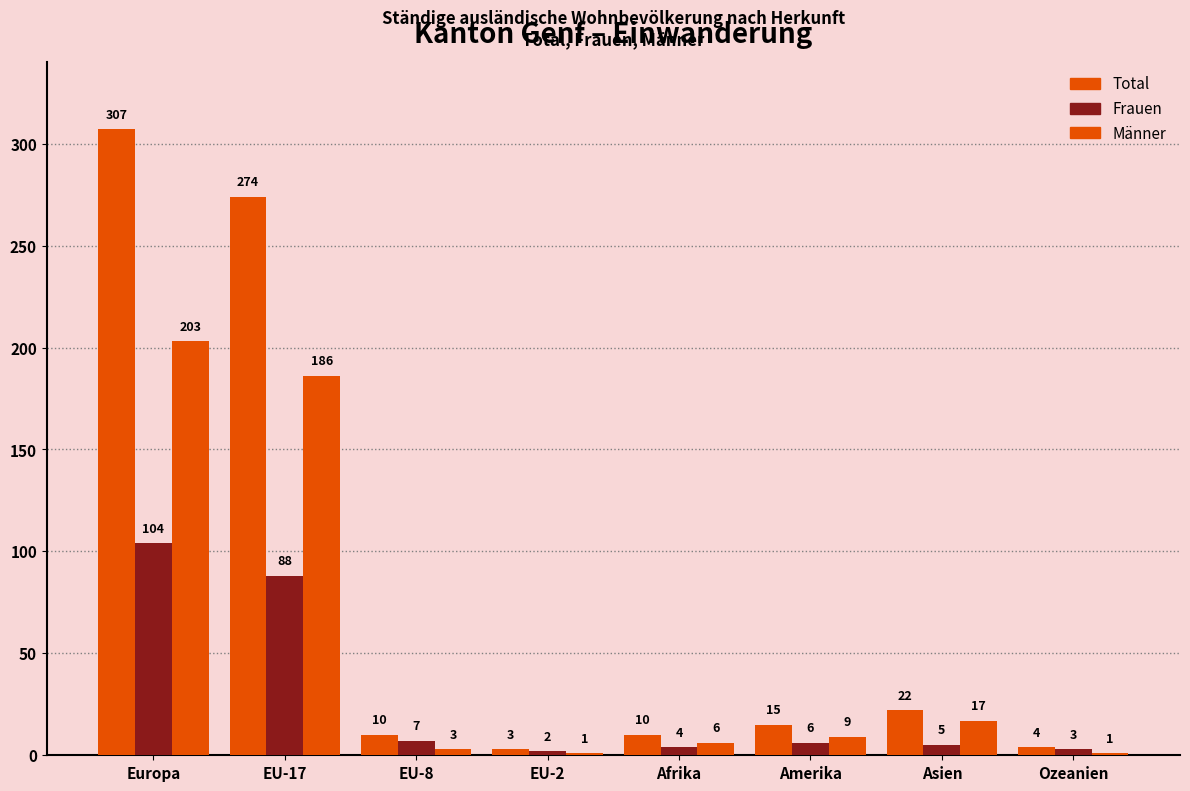

At how many categories does at least one series exceed 244?

2